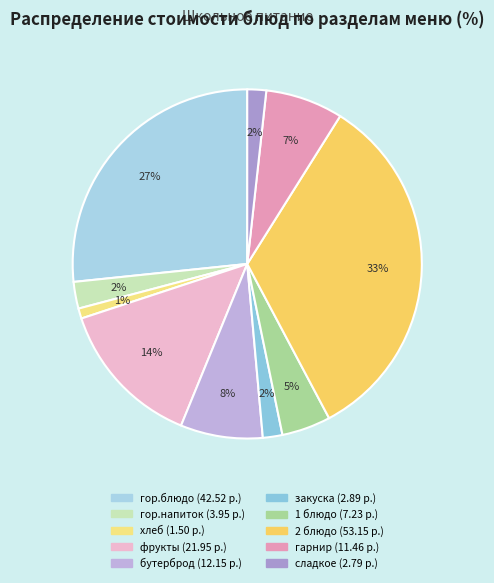

Which slice is the smallest?

хлеб